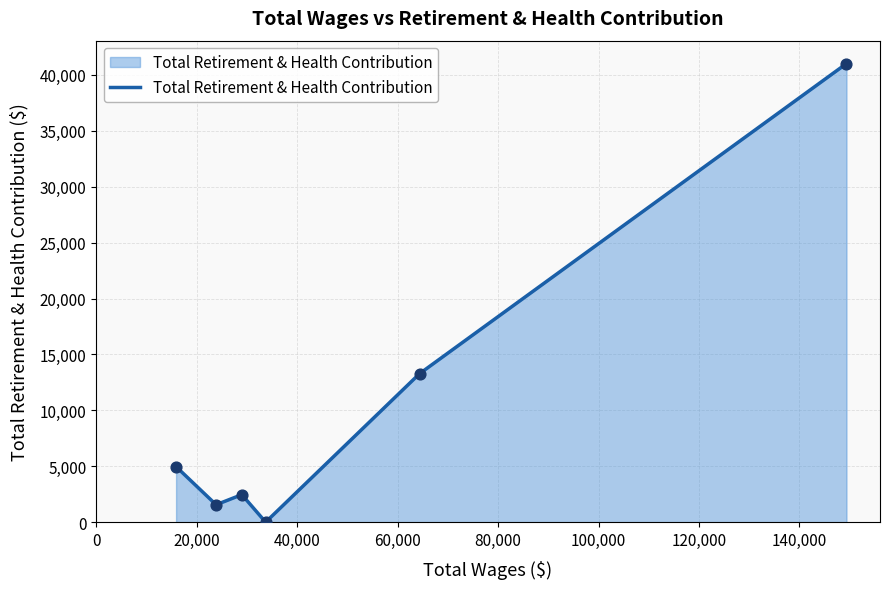

What is the greatest value displayed?

41016